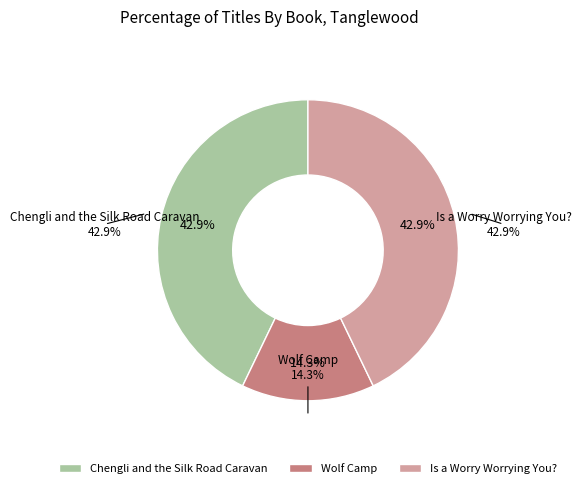

What is the largest slice in the pie chart?

Chengli and the Silk Road Caravan